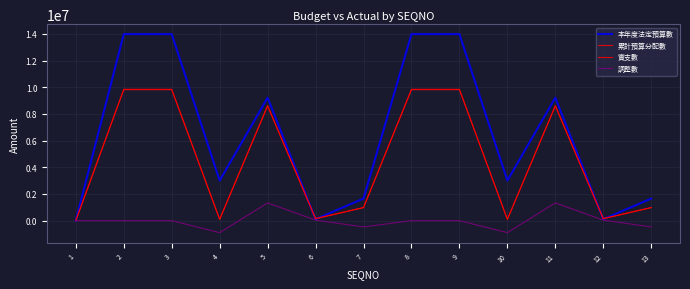

True or false: 調整數 and 本年度法定預算數 intersect in this chart.

False